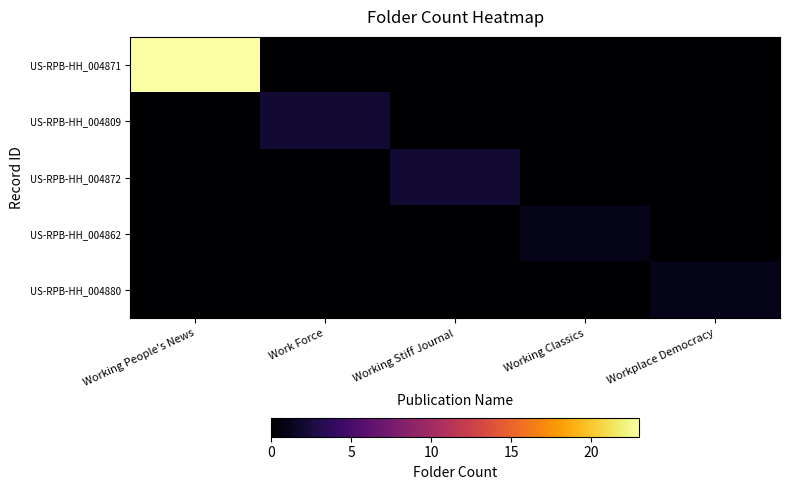

At how many categories does at least one series exceed 5?

1